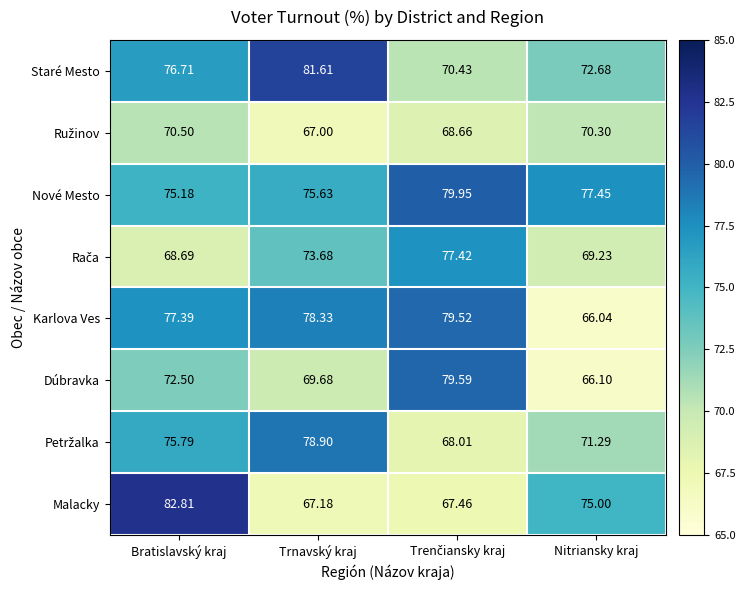

At which label does Dúbravka reach its minimum?

Nitriansky kraj